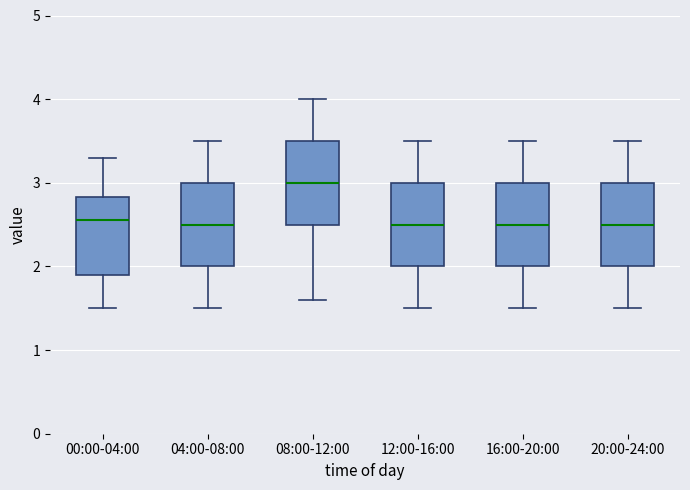

Reading left to right, transcribe this box plot: for each box, give where its median line is, the range the box spans, and where its two whiskers end, as read against the y-axis. The values are not printed on the chart, so give them approximately, as read against the axis.

00:00-04:00: median 2.6, box 1.9 to 2.8, whiskers 1.5 to 3.3
04:00-08:00: median 2.5, box 2.0 to 3.0, whiskers 1.5 to 3.5
08:00-12:00: median 3.0, box 2.5 to 3.5, whiskers 1.6 to 4.0
12:00-16:00: median 2.5, box 2.0 to 3.0, whiskers 1.5 to 3.5
16:00-20:00: median 2.5, box 2.0 to 3.0, whiskers 1.5 to 3.5
20:00-24:00: median 2.5, box 2.0 to 3.0, whiskers 1.5 to 3.5